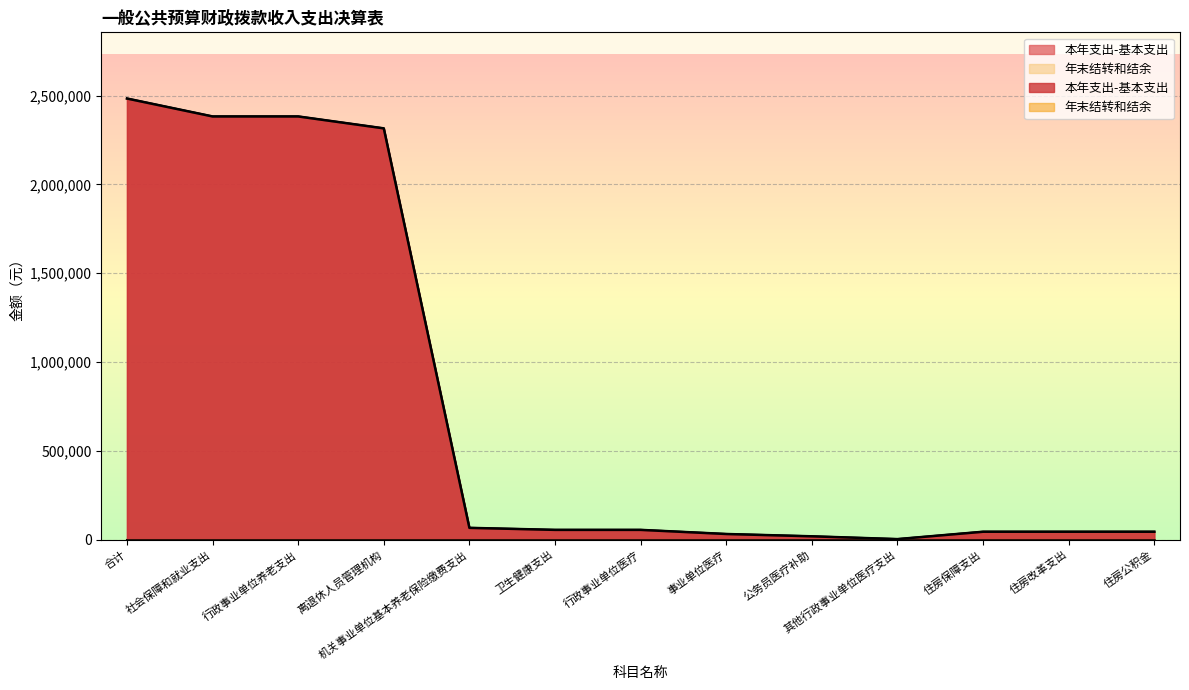

What is the change in value from 离退休人员管理机构 to 住房改革支出?

-2270490.0